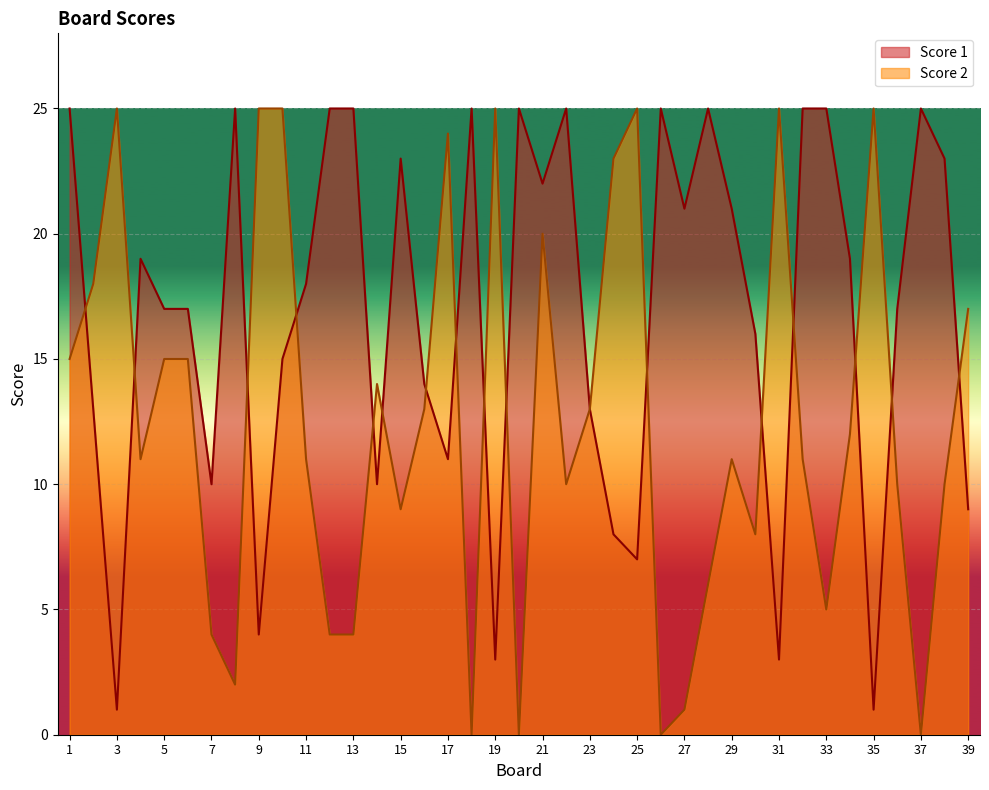

Where do Score 1 and Score 2 first cross each other?

1 and 2